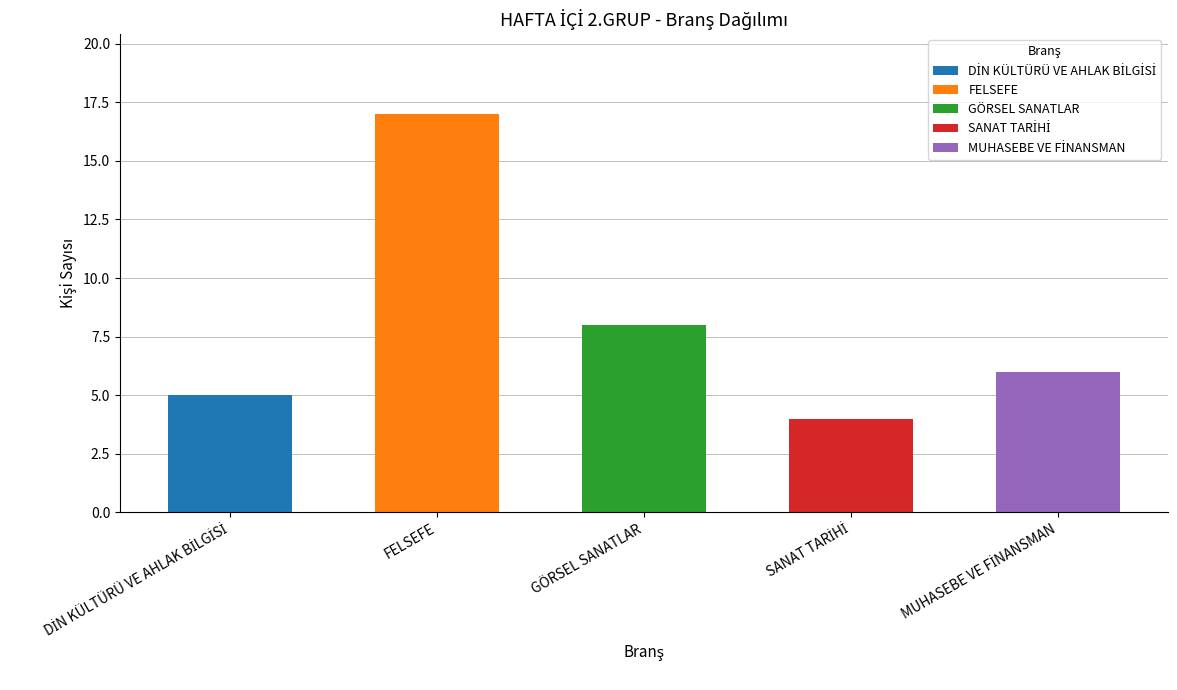

What is the minimum value shown in the chart?

4